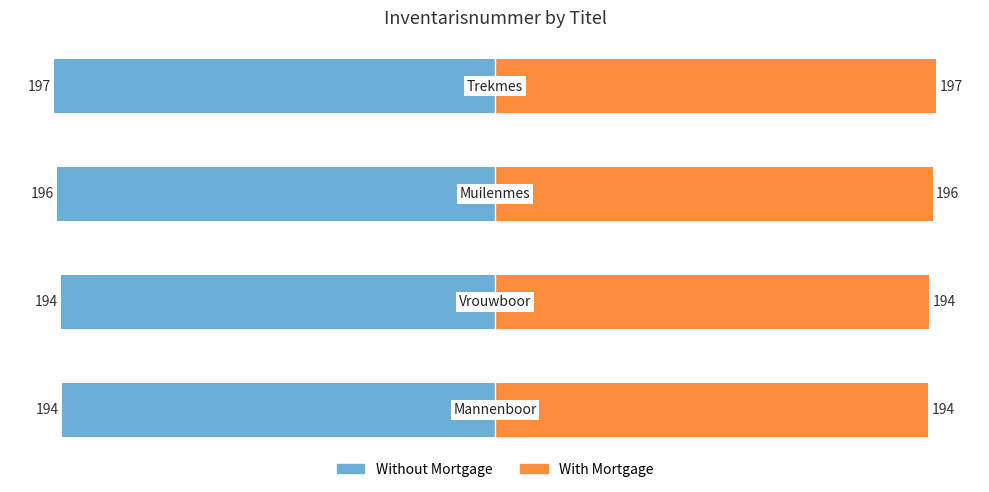

Are the bars grouped side by side (vs. stacked)?

Yes